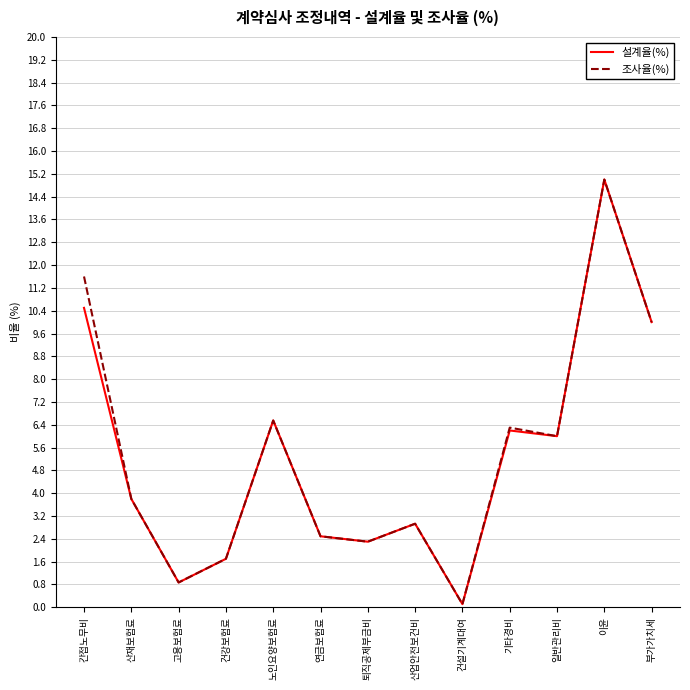

Is the value of 조사율(%) at 건강보험료 greater than the value of 설계율(%) at 퇴직공제부금비?

No